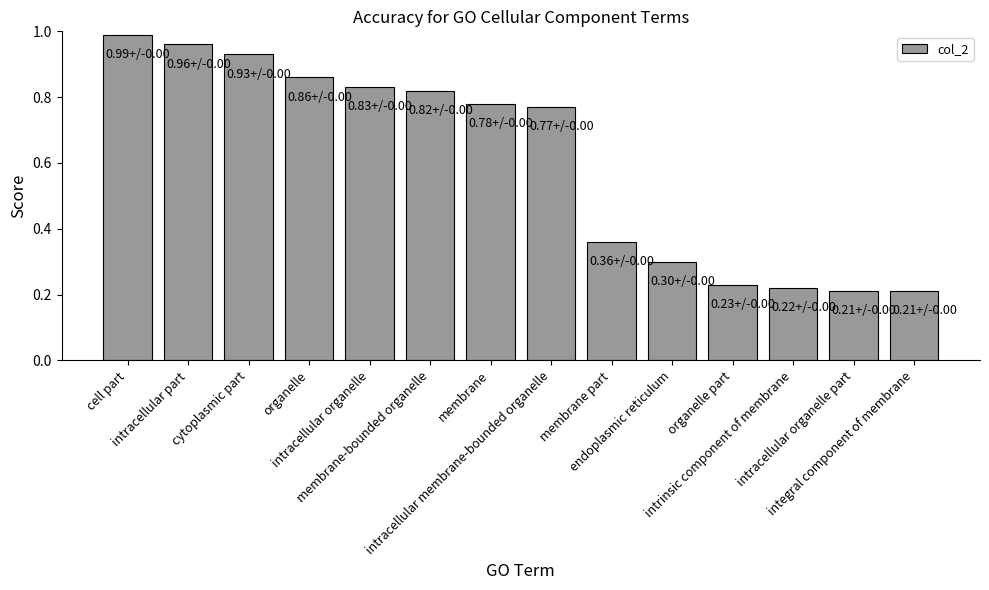

What is the sum of all values?

8.5